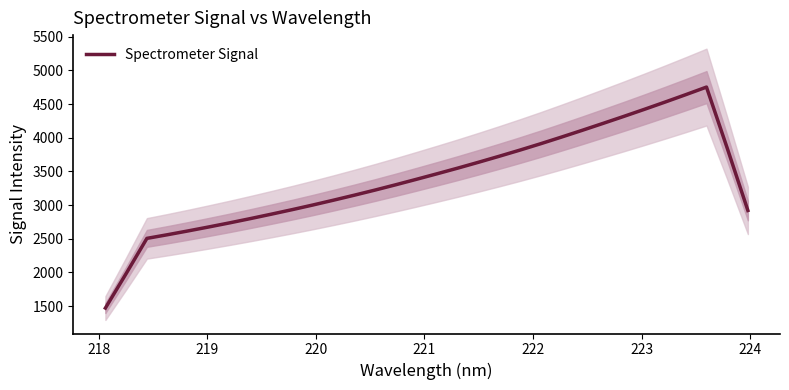

Reading left to right, extract all data points from this chart.

1471.0	1982.9	2505.7	2560.3	2617.2	2676.2	2736.8	2800.0	2865.2	2931.9	3001.1	3073.1	3146.9	3222.9	3301.8	3382.9	3465.5	3549.5	3636.5	3725.6	3817.1	3911.8	4010.0	4110.2	4212.5	4316.0	4421.7	4529.6	4639.7	4752.1	3847.1	2919.8